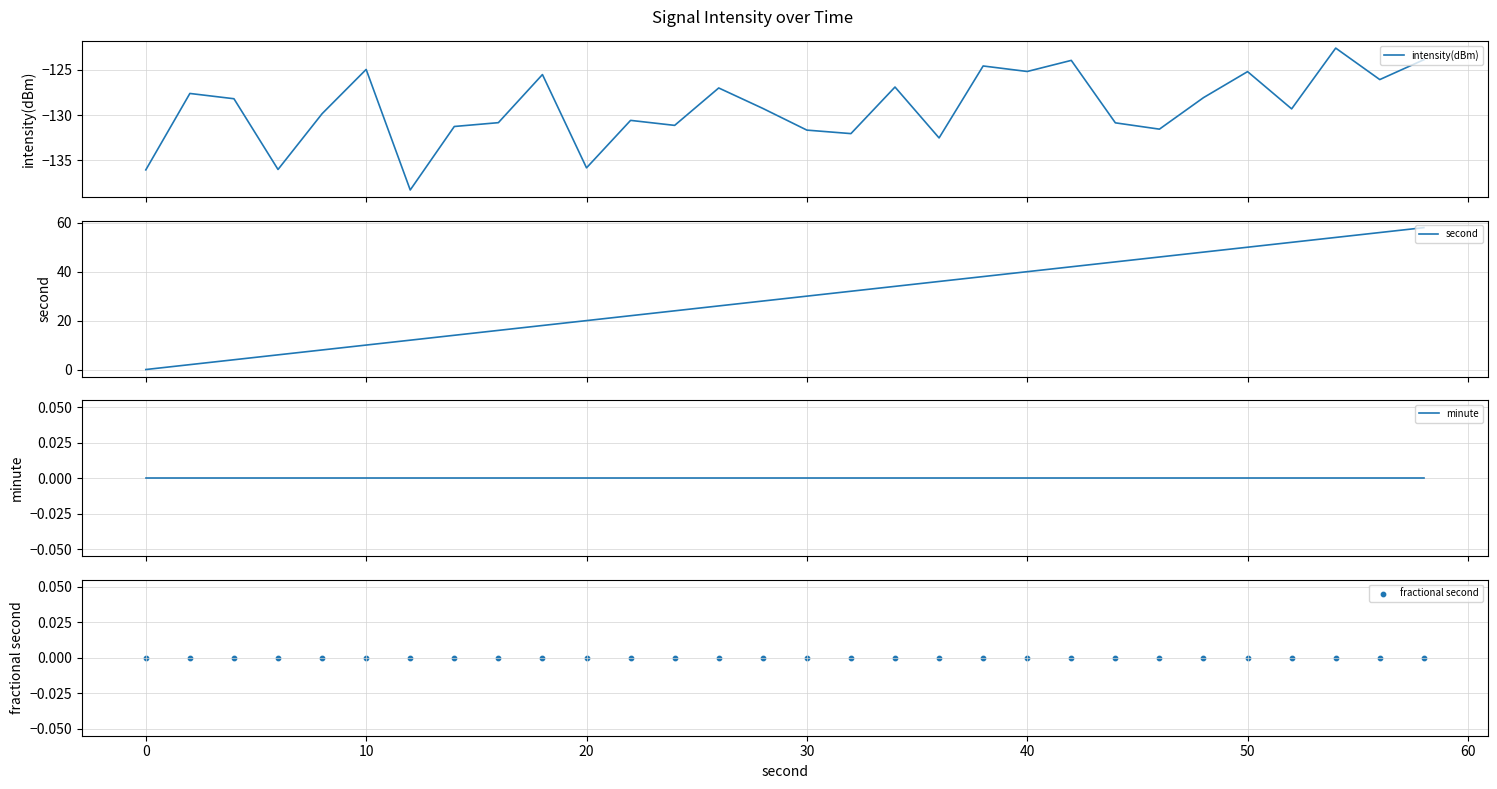

Which series has the largest total across all categories?

second